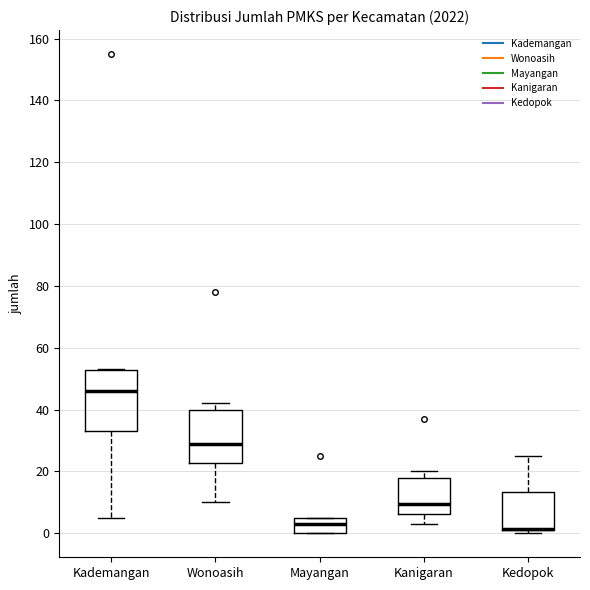

Reading left to right, read every box against the y-axis: the position of its median line, the range the box covers, and the ends of its whiskers. The values are not printed on the chart, so give them approximately, as read against the axis.

Kademangan: median 46, box 34 to 52, whiskers 6 to 54
Wonoasih: median 30, box 22 to 40, whiskers 10 to 42
Mayangan: median 4, box 0 to 6, whiskers 0 to 6
Kanigaran: median 10, box 6 to 18, whiskers 4 to 20
Kedopok: median 2 (drawn on the box's lower edge), box 2 to 14, whiskers 0 to 26